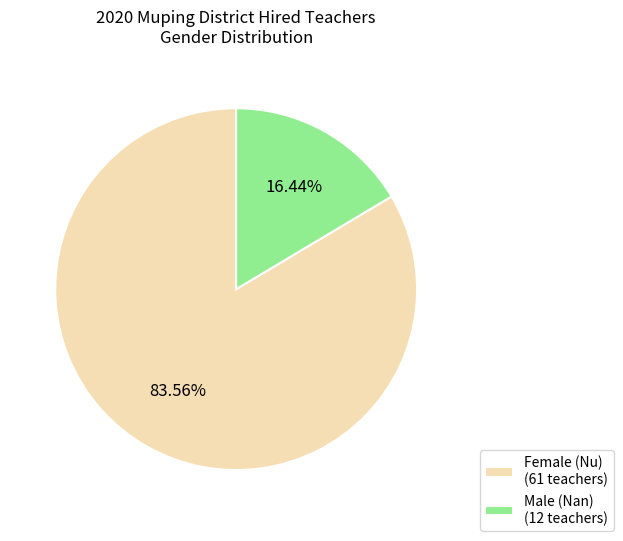

Is the sum of Male (Nan) (12 teachers) and Female (Nu) (61 teachers) greater than half?

Yes